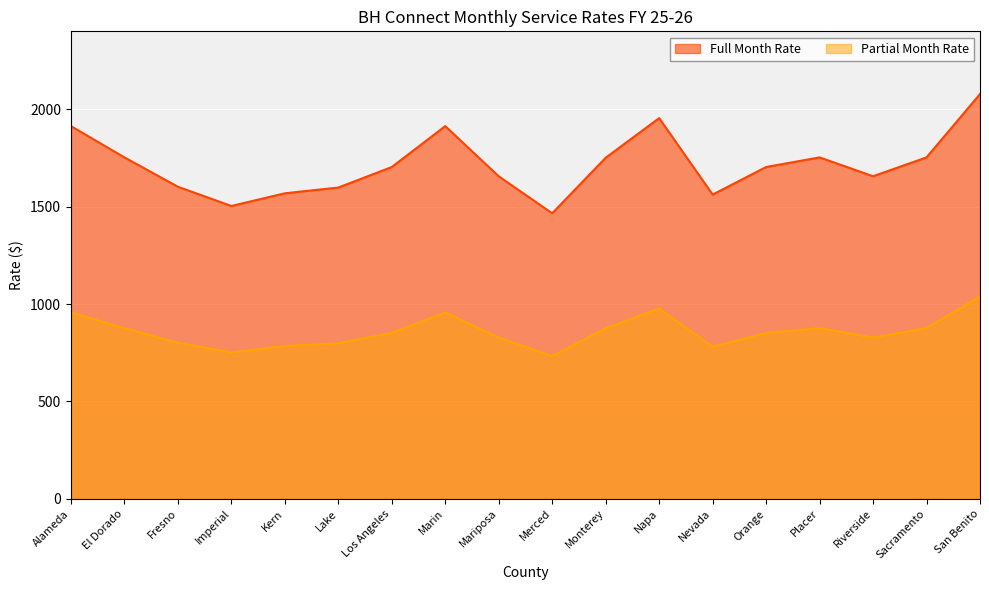

True or false: Partial Month Rate and Full Month Rate cross at least once.

False